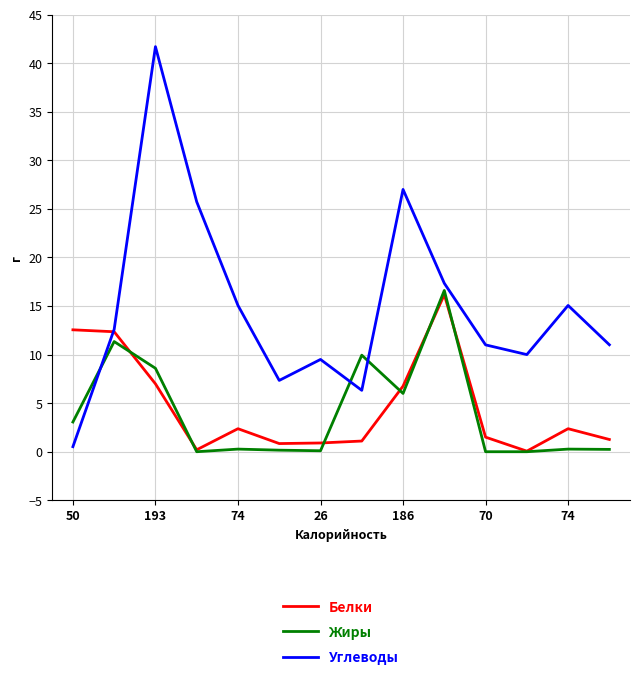

Which series has the widest spread of values?

Углеводы